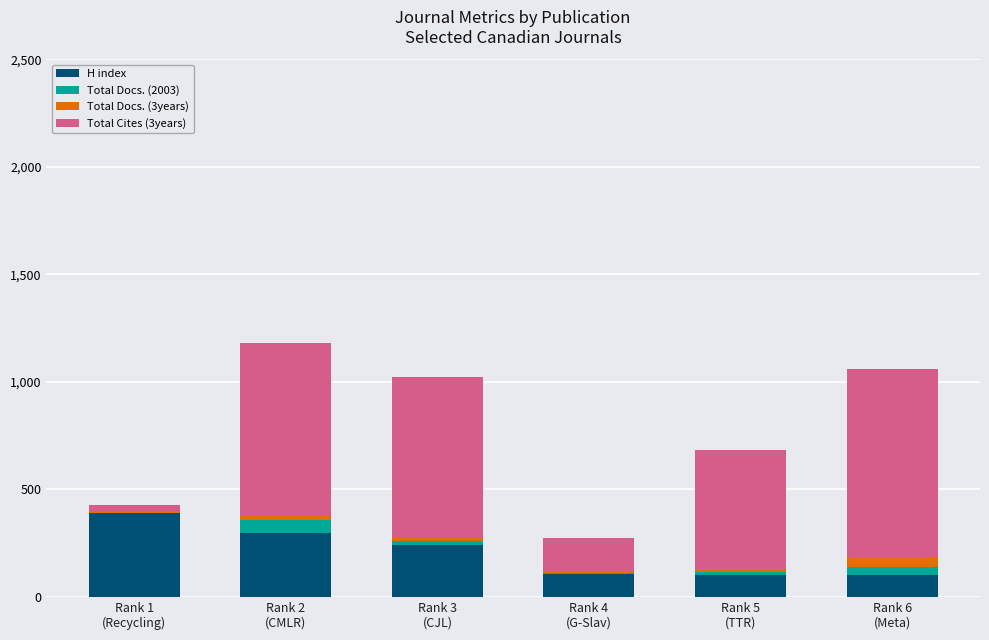

What is the maximum value for H index?

389